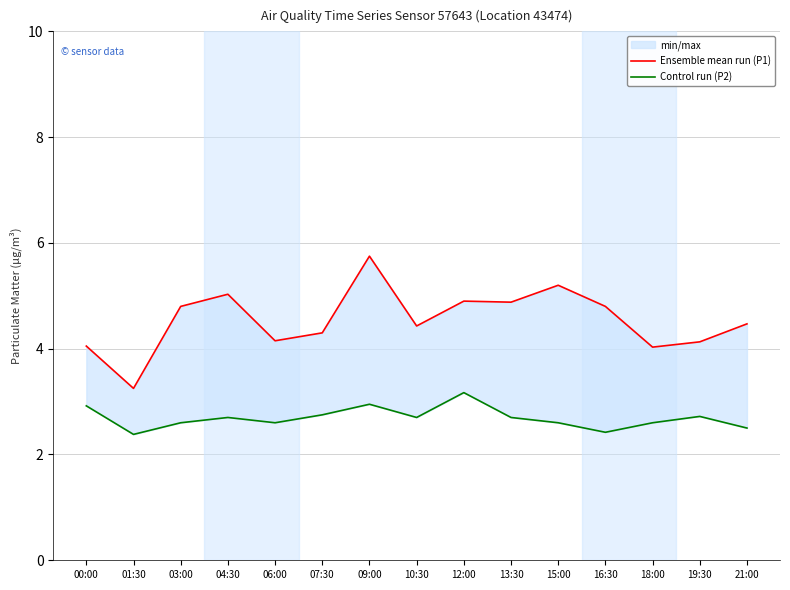

Which series has the widest spread of values?

Ensemble mean run (P1)